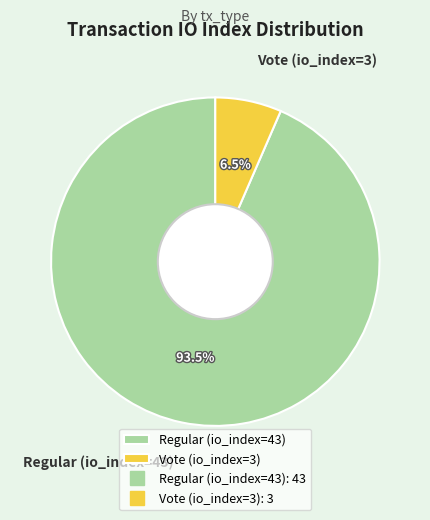

Is it true that Vote (io_index=3) is 15% of the pie?

False